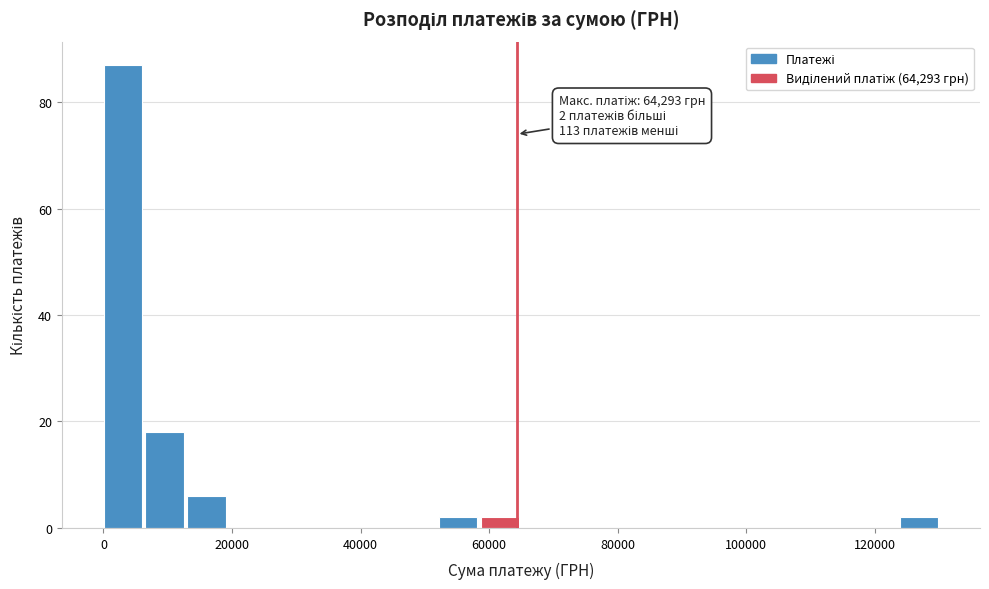

Read against the x-axis, roughly where is the centre of the tallest bar?

4000